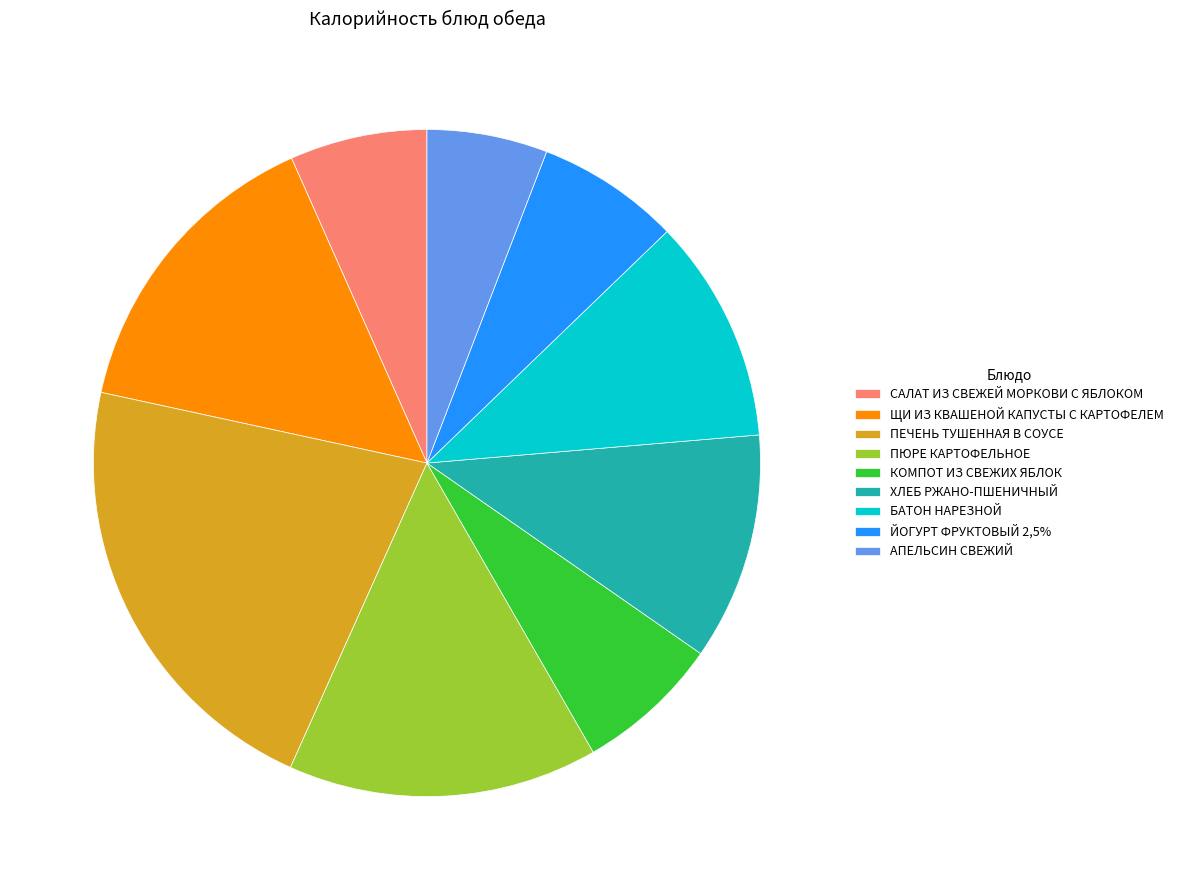

Approximately how many times larger is the value at КОМПОТ ИЗ СВЕЖИХ ЯБЛОК compared to ЩИ ИЗ КВАШЕНОЙ КАПУСТЫ С КАРТОФЕЛЕМ?

0.5